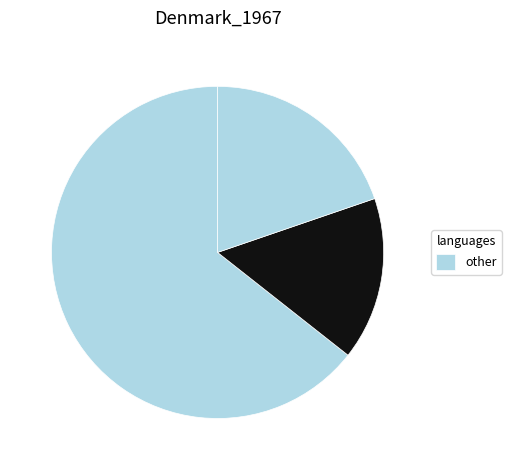

How many segments does this pie chart have?

3